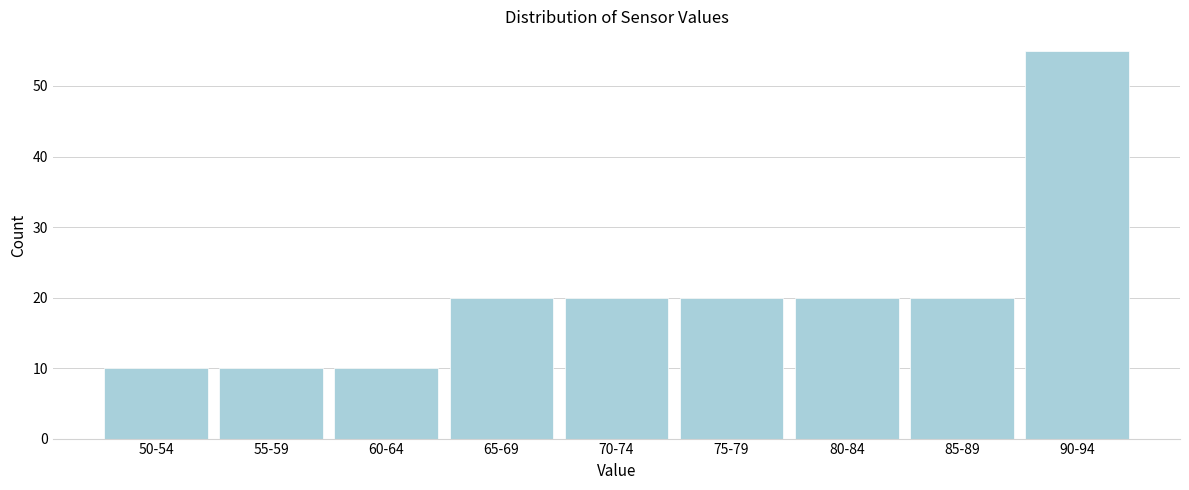

Reading left to right, list all the values displayed in this chart.

10	10	10	20	20	20	20	20	55